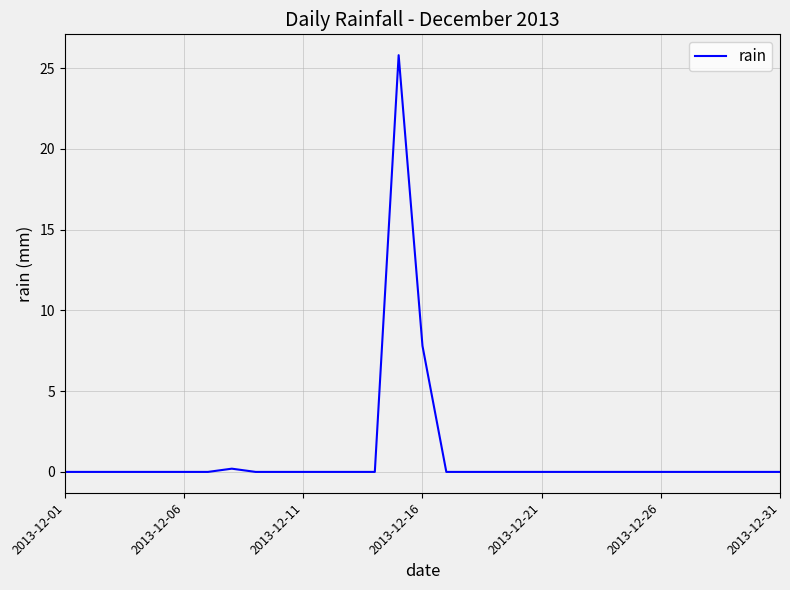

What is the greatest value displayed?

25.8